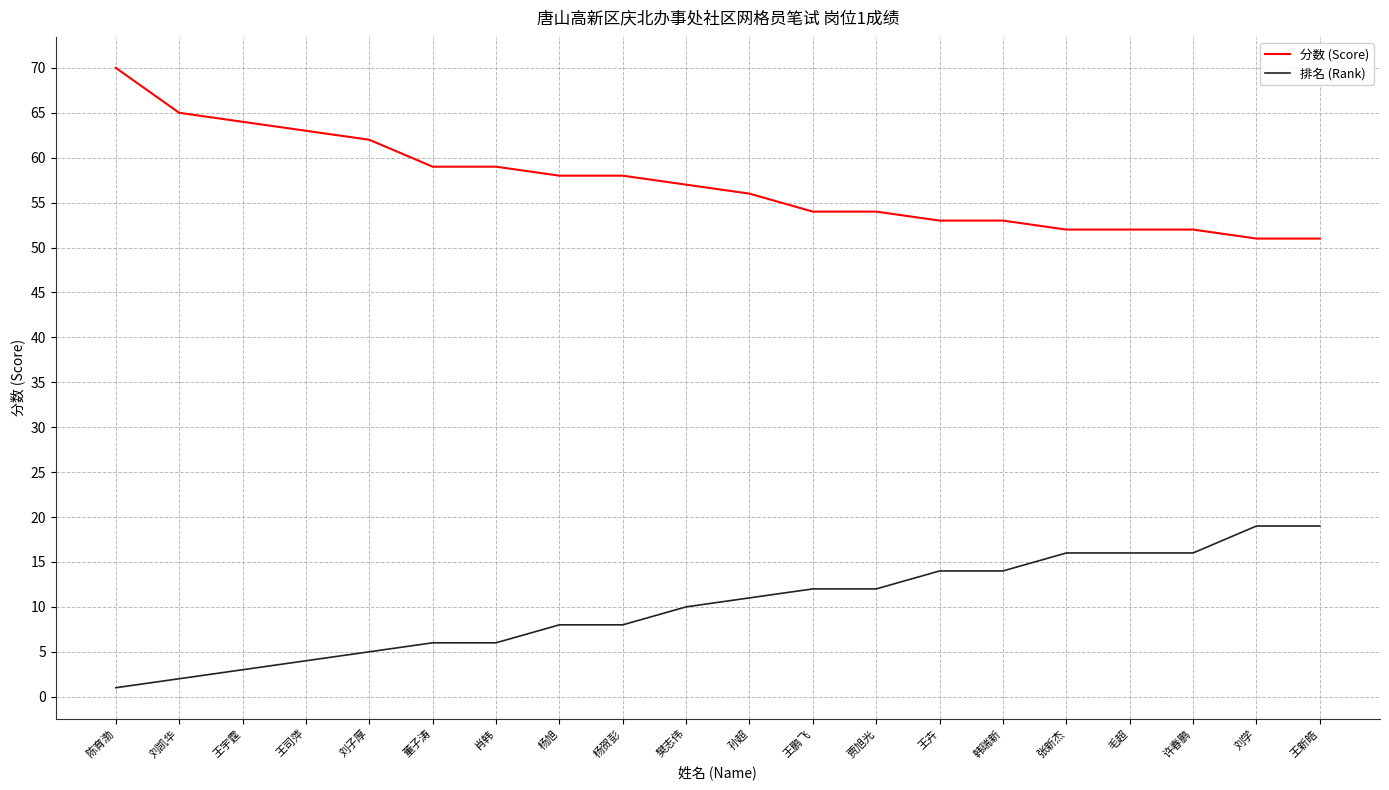

Does the chart display data point markers on the line(s)?

No